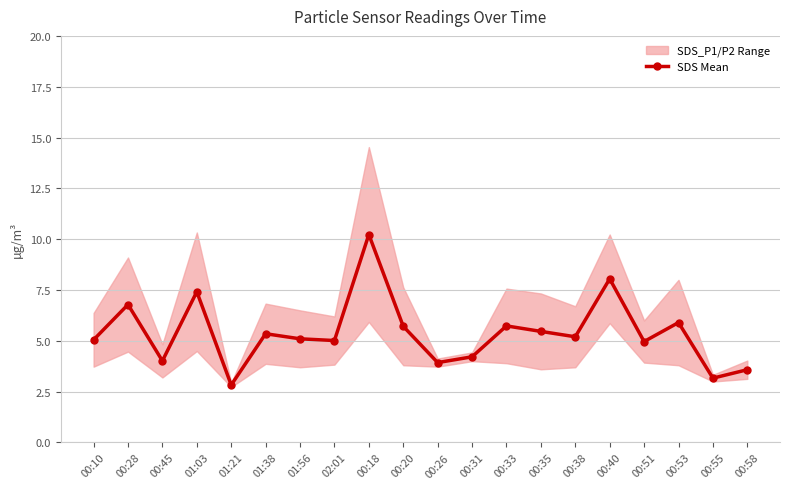

What is the sum of all values?

107.7